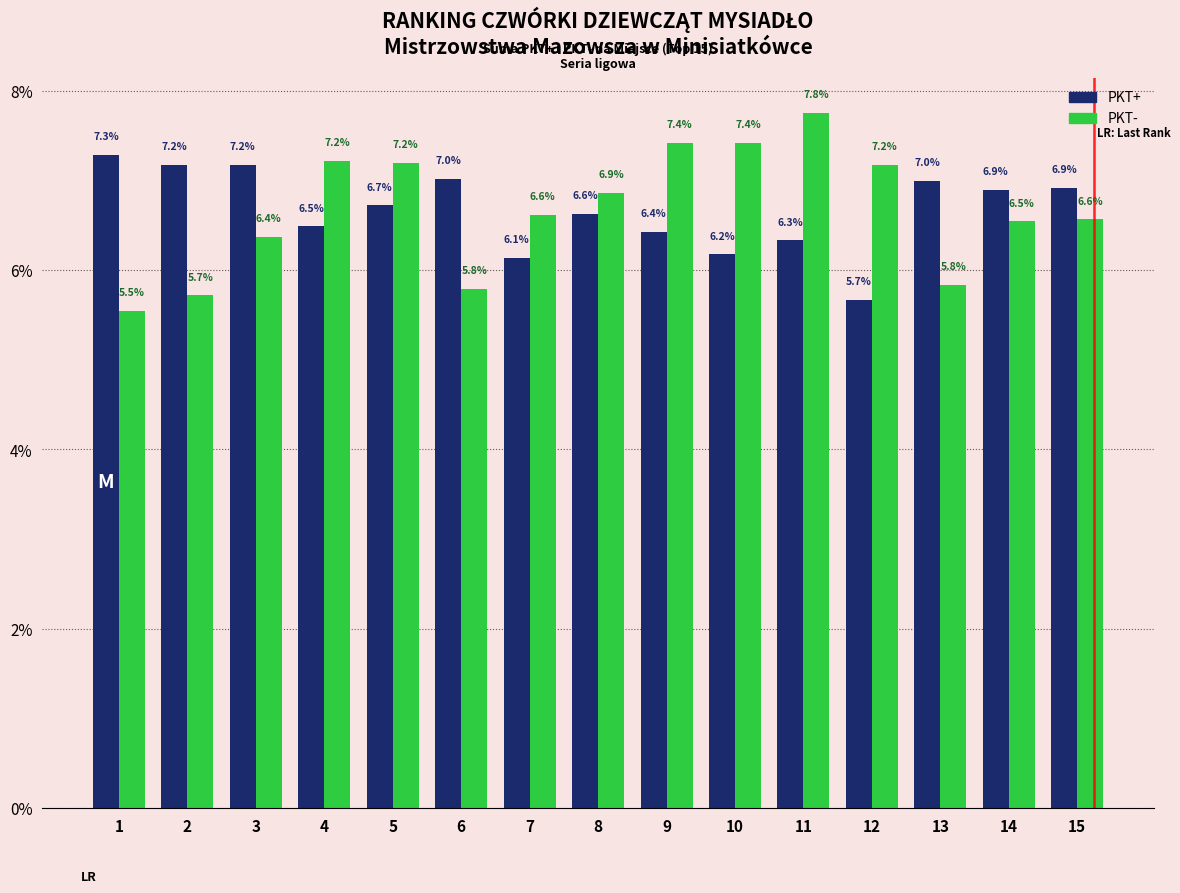

Which series changed the most between 1 and 2?

PKT-